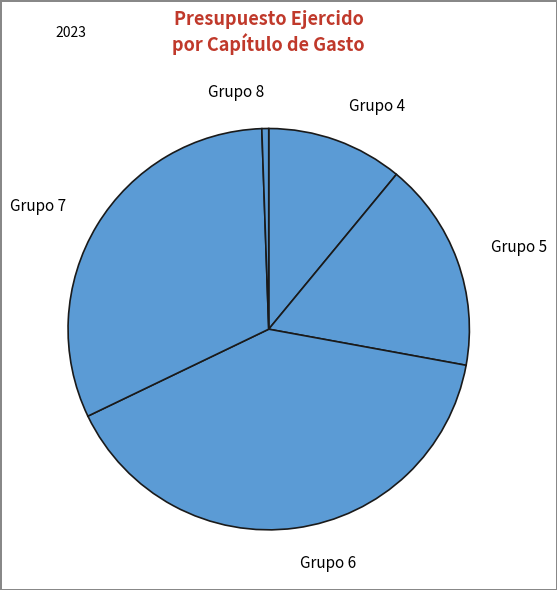

Count the number of slices in the pie.

5